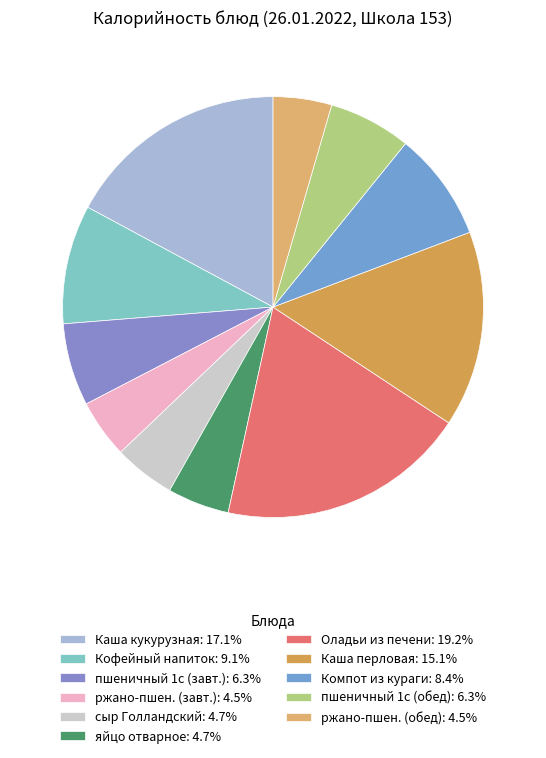

Count the number of slices in the pie.

11